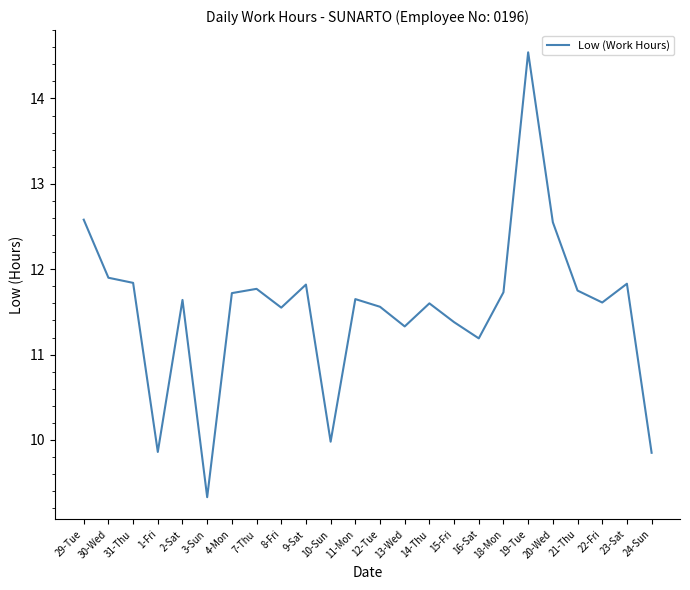

What is the greatest value displayed?

14.5